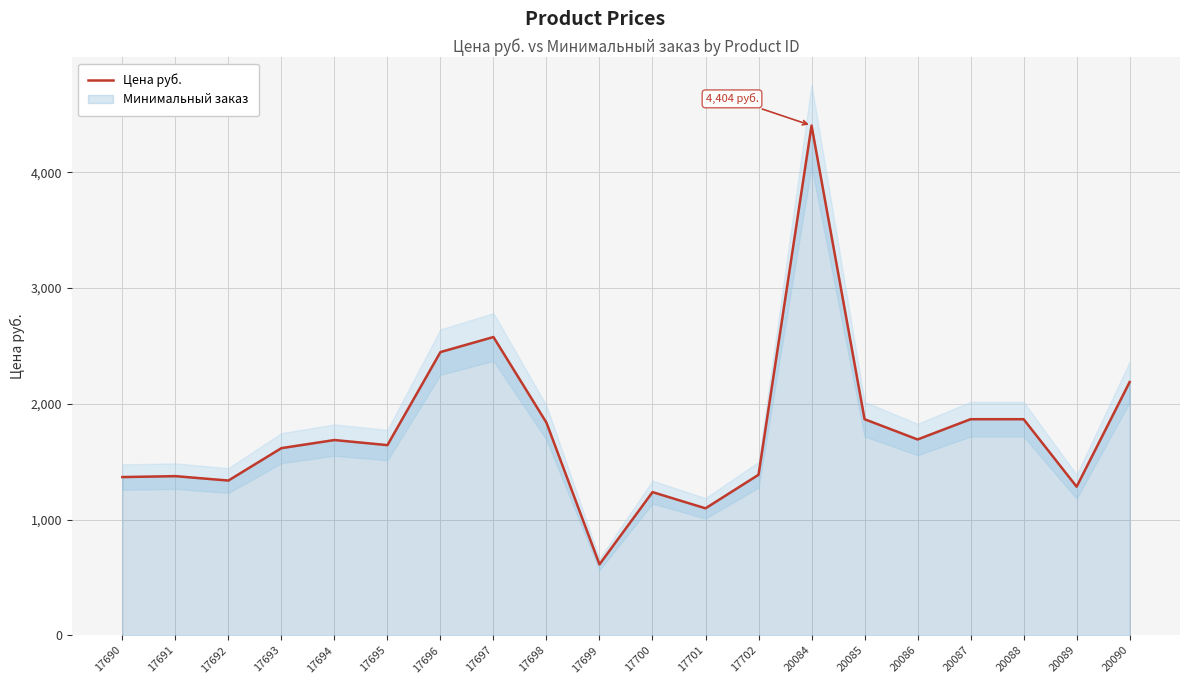

How many lines are shown in the chart?

1